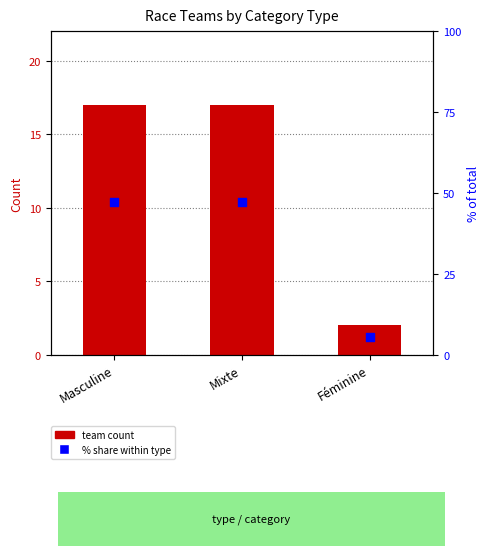

What is the total value across all series at Mixte?

64.2